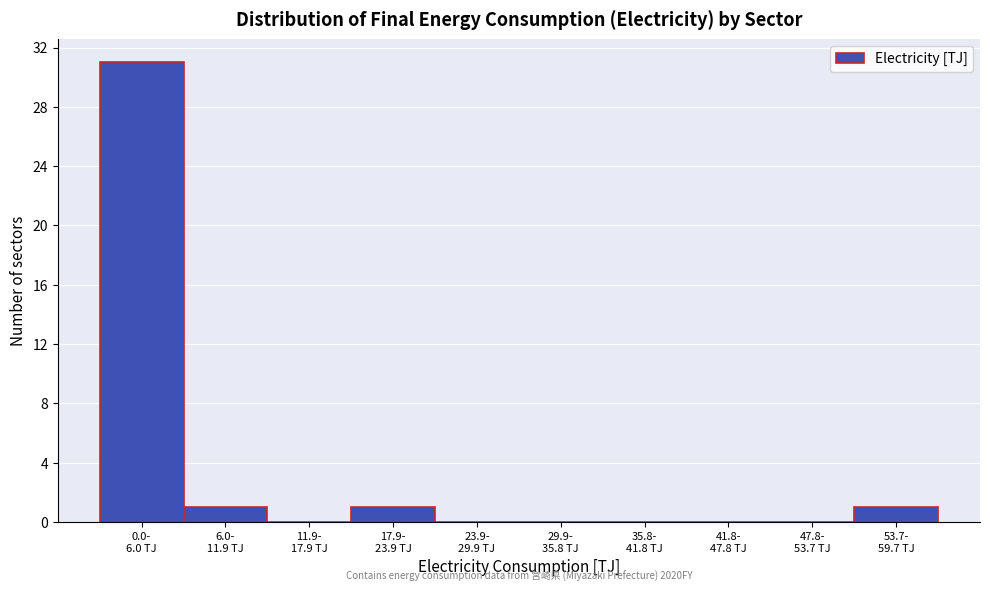

What is the sum of all values?

34